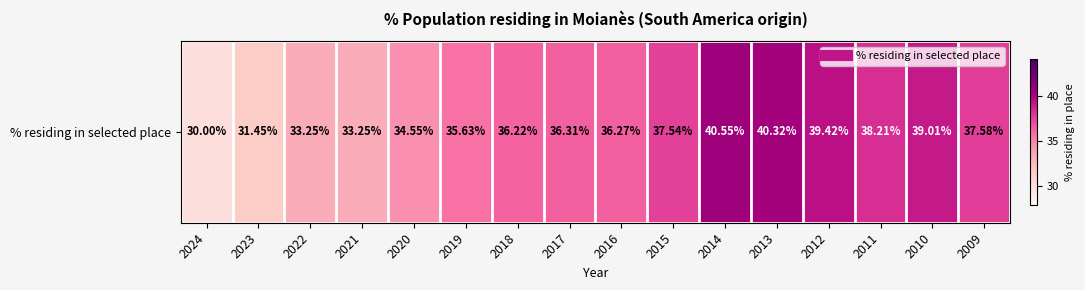

Reading right to left, extract all data points from this chart.

2009=37.6	2010=39.0	2011=38.2	2012=39.4	2013=40.3	2014=40.5	2015=37.5	2016=36.3	2017=36.3	2018=36.2	2019=35.6	2020=34.5	2021=33.2	2022=33.2	2023=31.4	2024=30.0